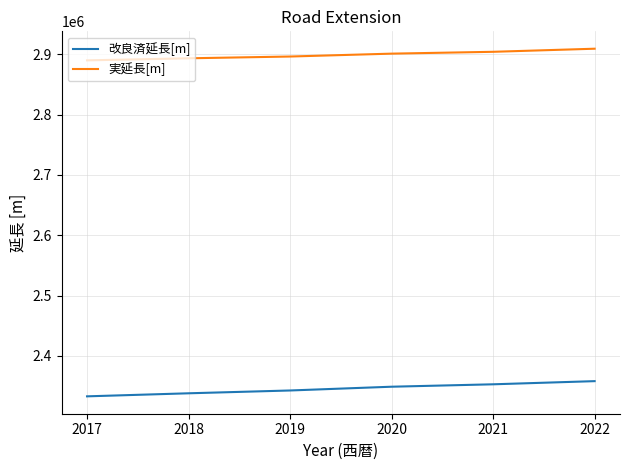

Rank the series by their average value, from lowest to highest.

改良済延長[m], 実延長[m]